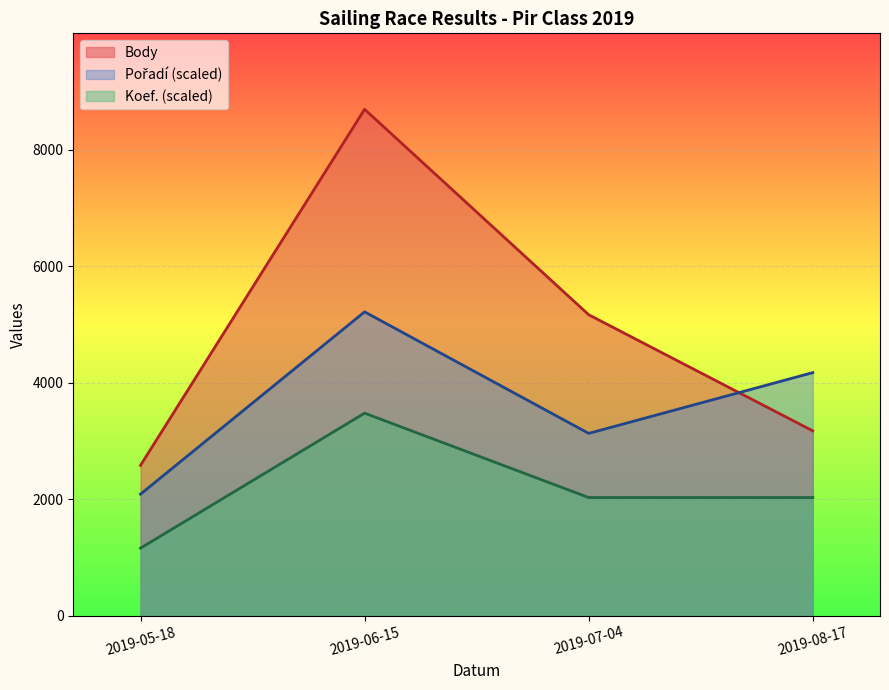

How many lines are shown in the chart?

3